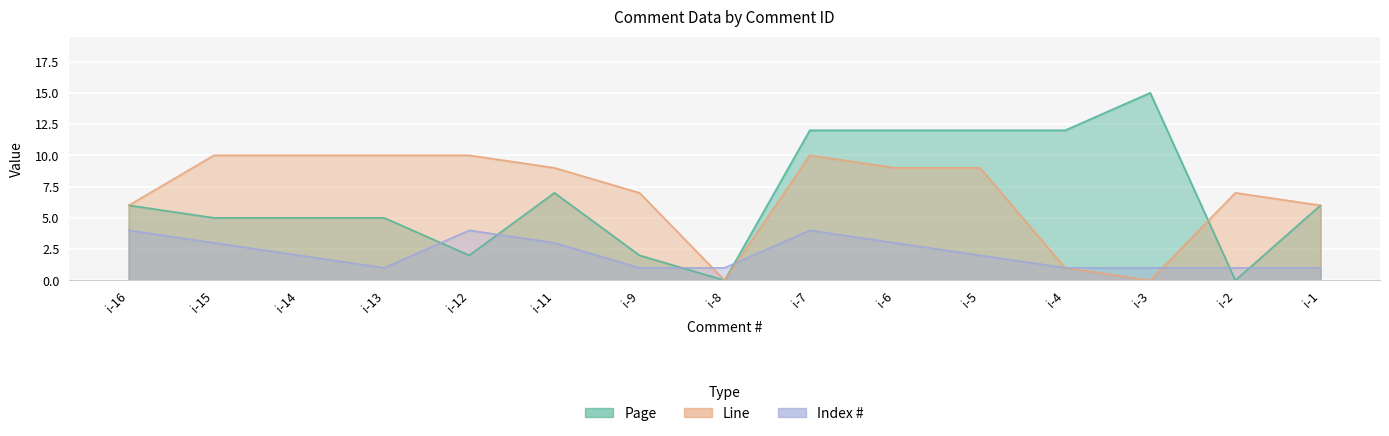

Between i-12 and i-5, which is larger?

i-5